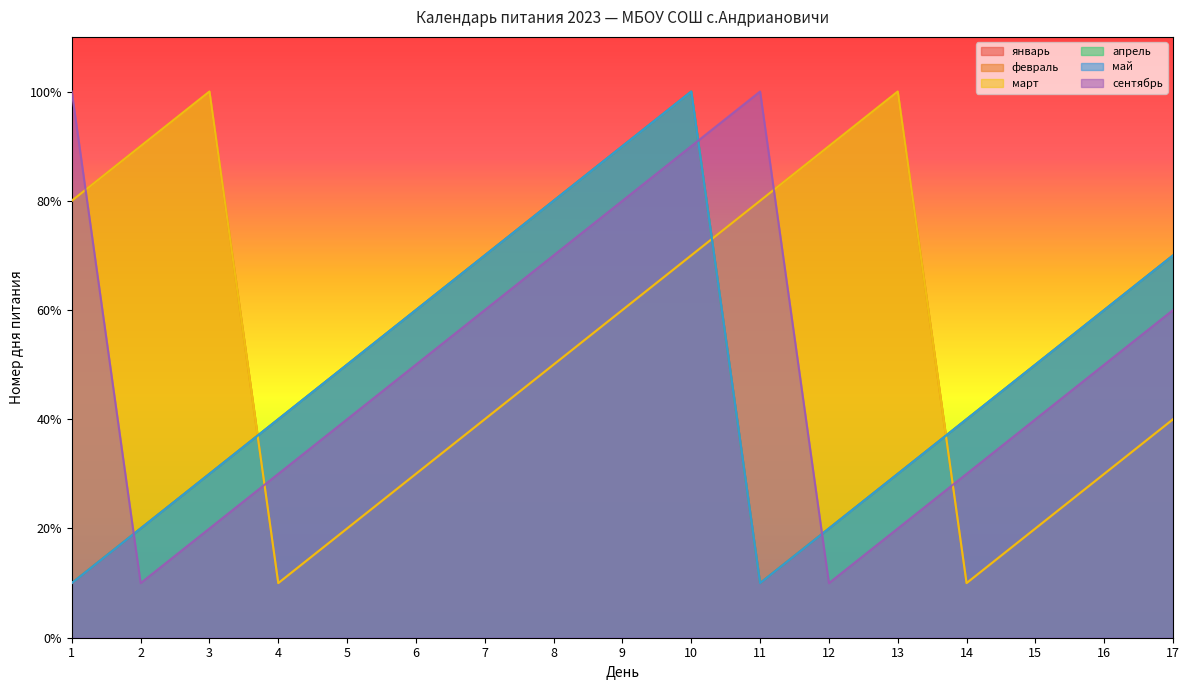

Does the chart display data point markers on the line(s)?

No